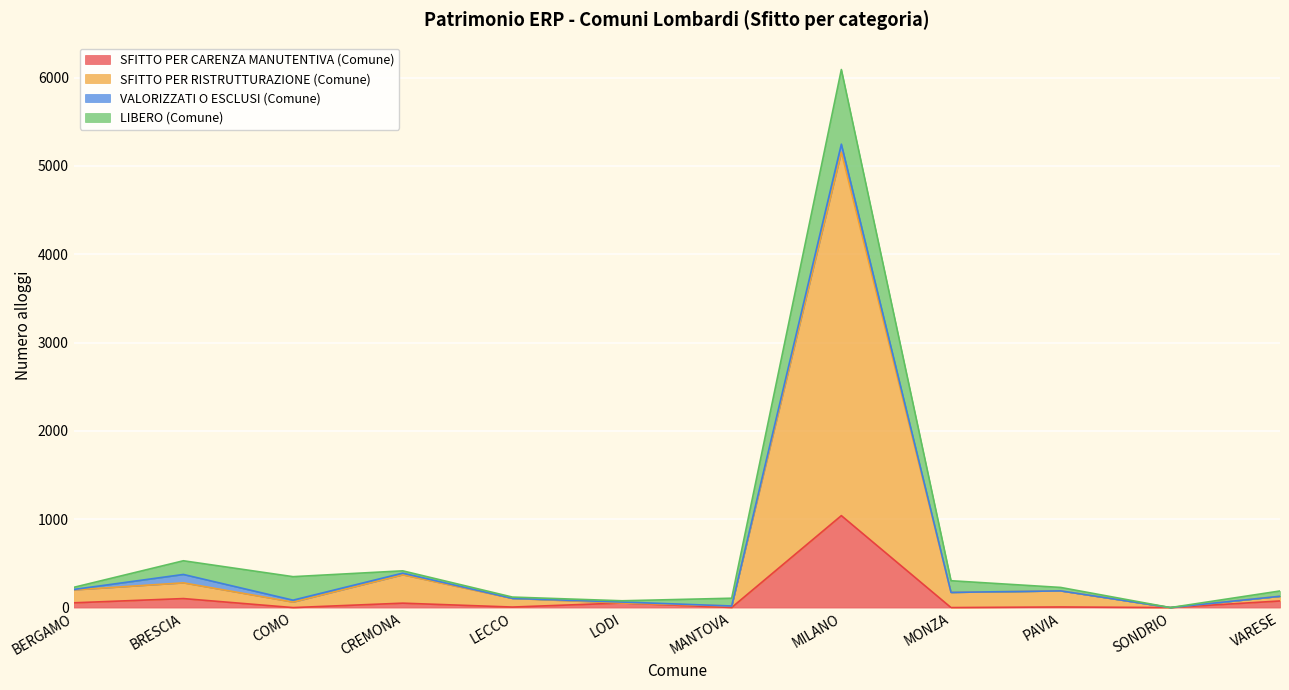

Is it true that SFITTO PER CARENZA MANUTENTIVA (Comune) equals 50 at CREMONA?

True